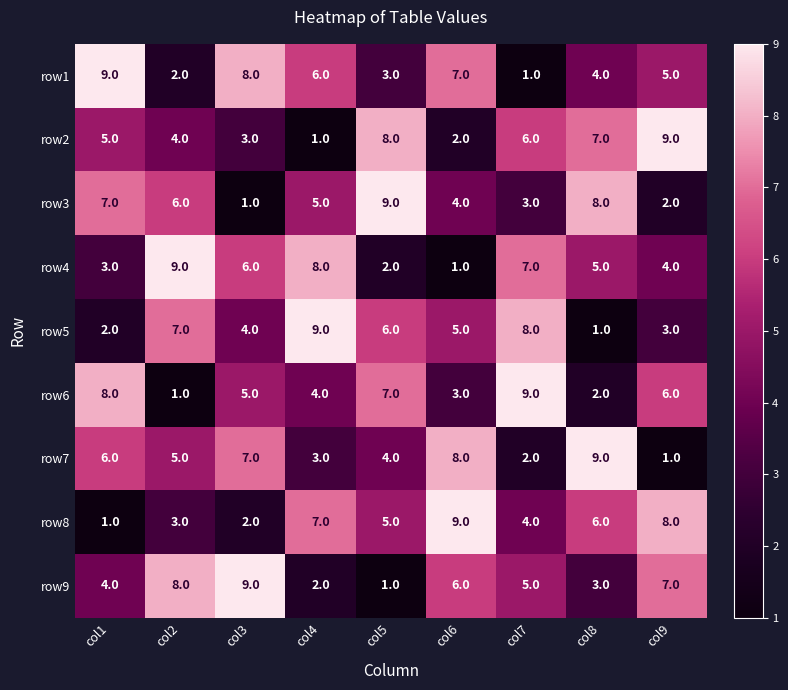

At which label does row6 first exceed 5?

col1